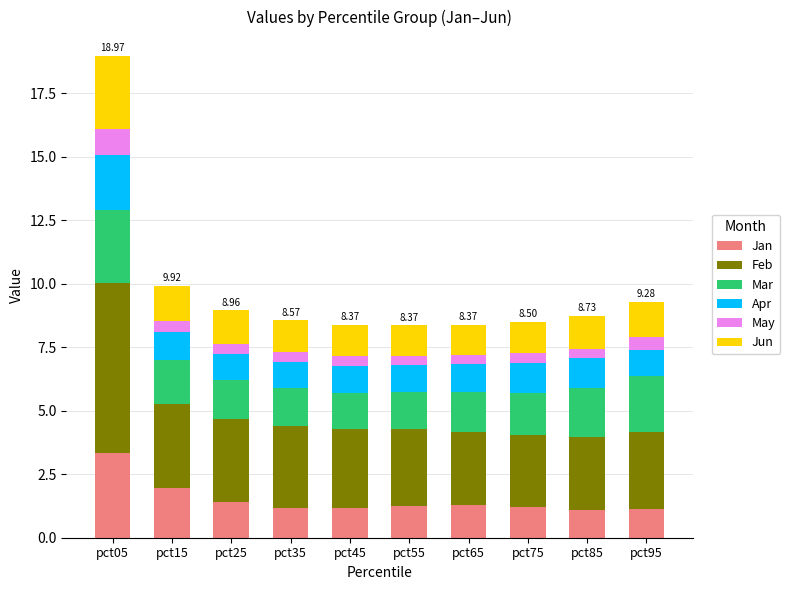

At which category is the sum across all series the highest?

pct05